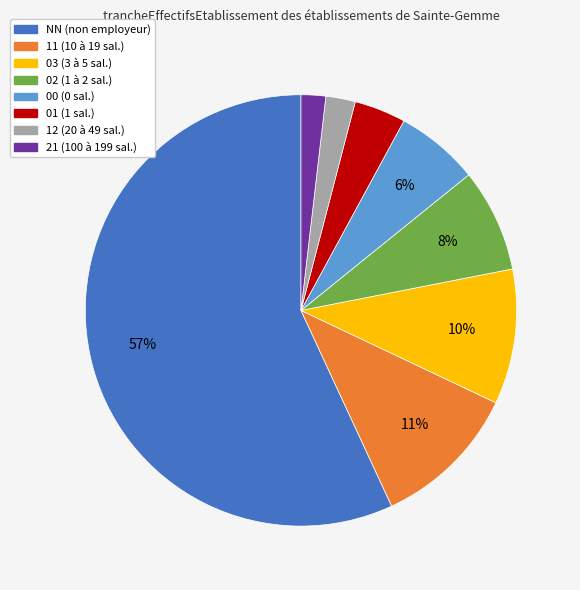

Which has a higher value, 11 or NN?

NN